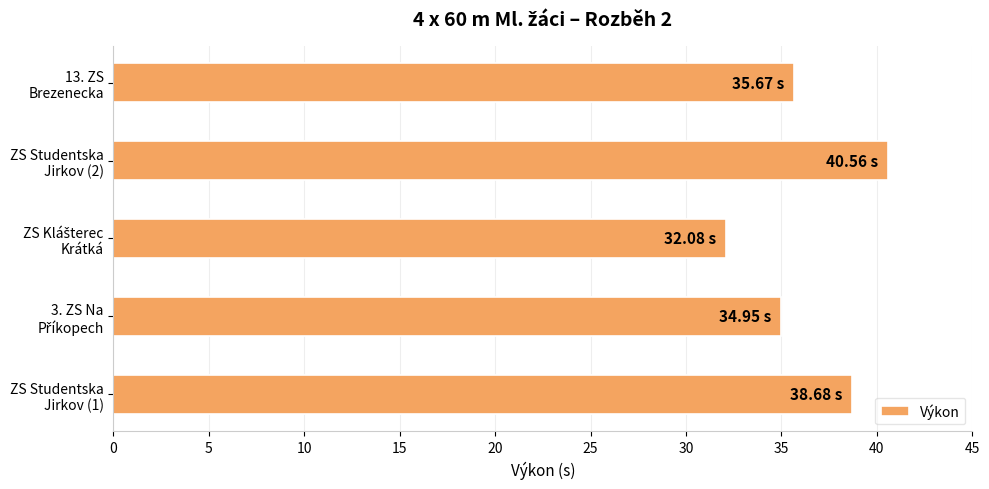

What is the average value?

36.4